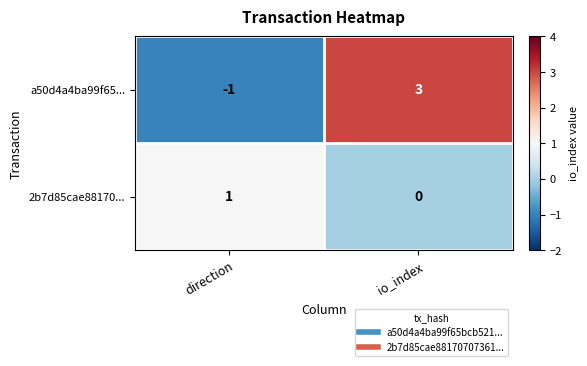

True or false: a50d4a4ba99f65... has a value of 3 at io_index.

True